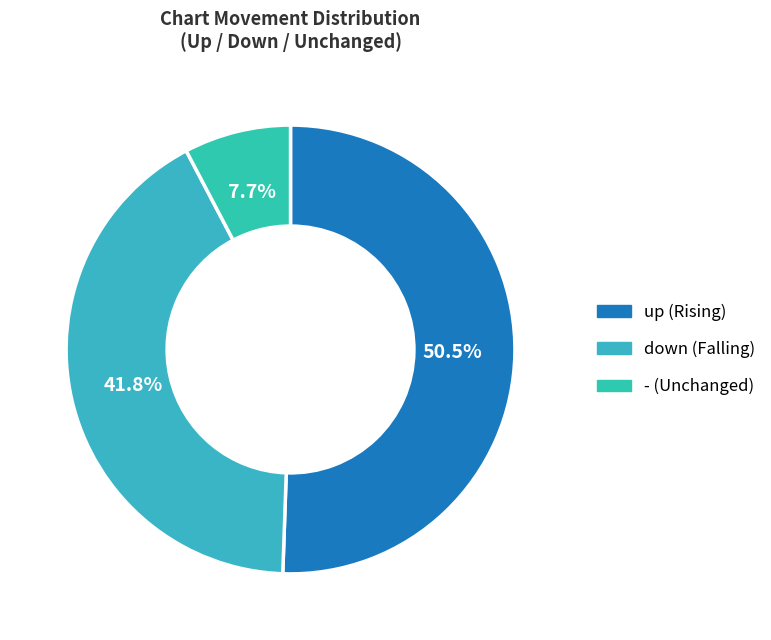

What is the total percentage of - and up?

58.2%